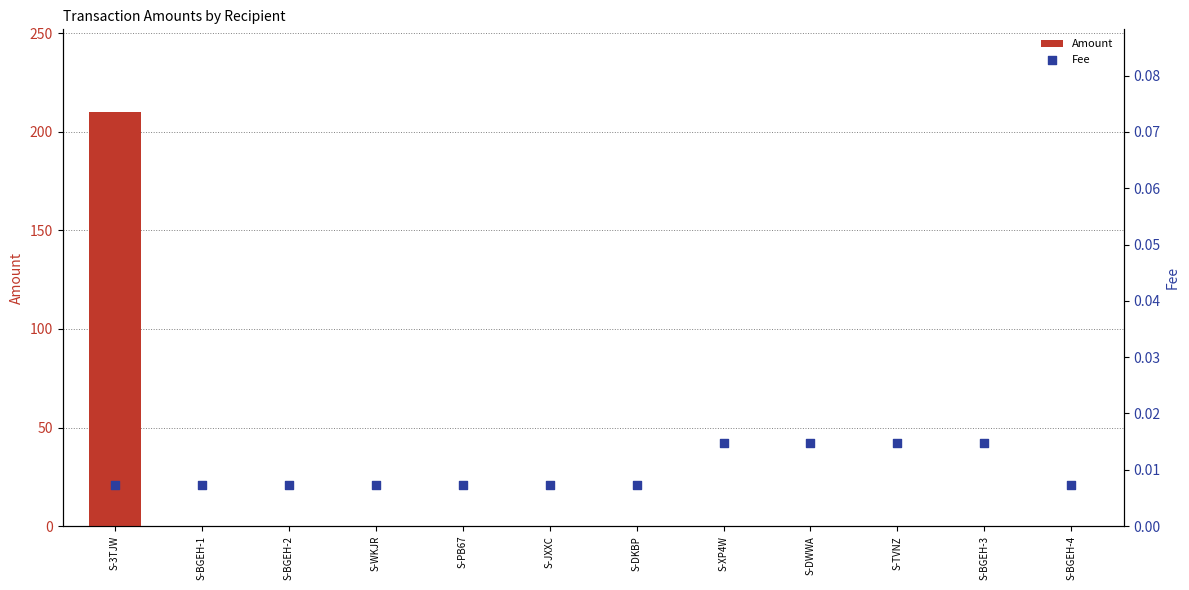

At which category is the sum across all series the highest?

S-3TJW